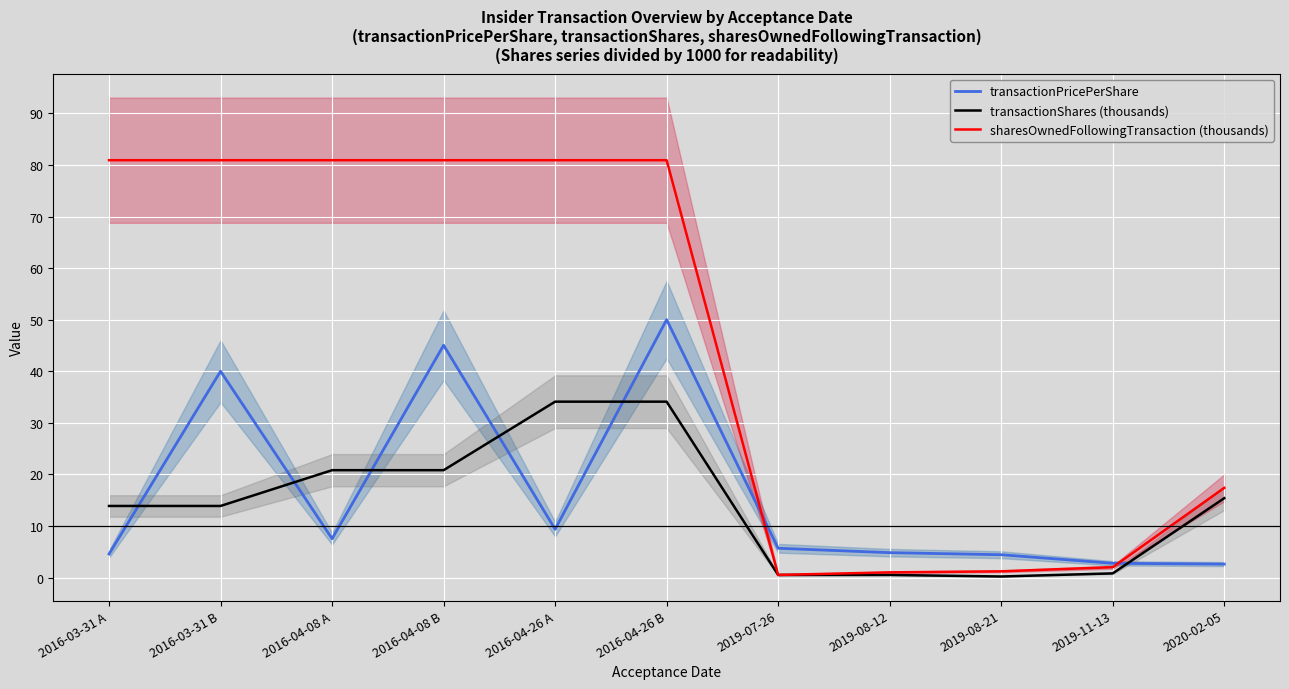

Is this an area chart (filled region under the line)?

No